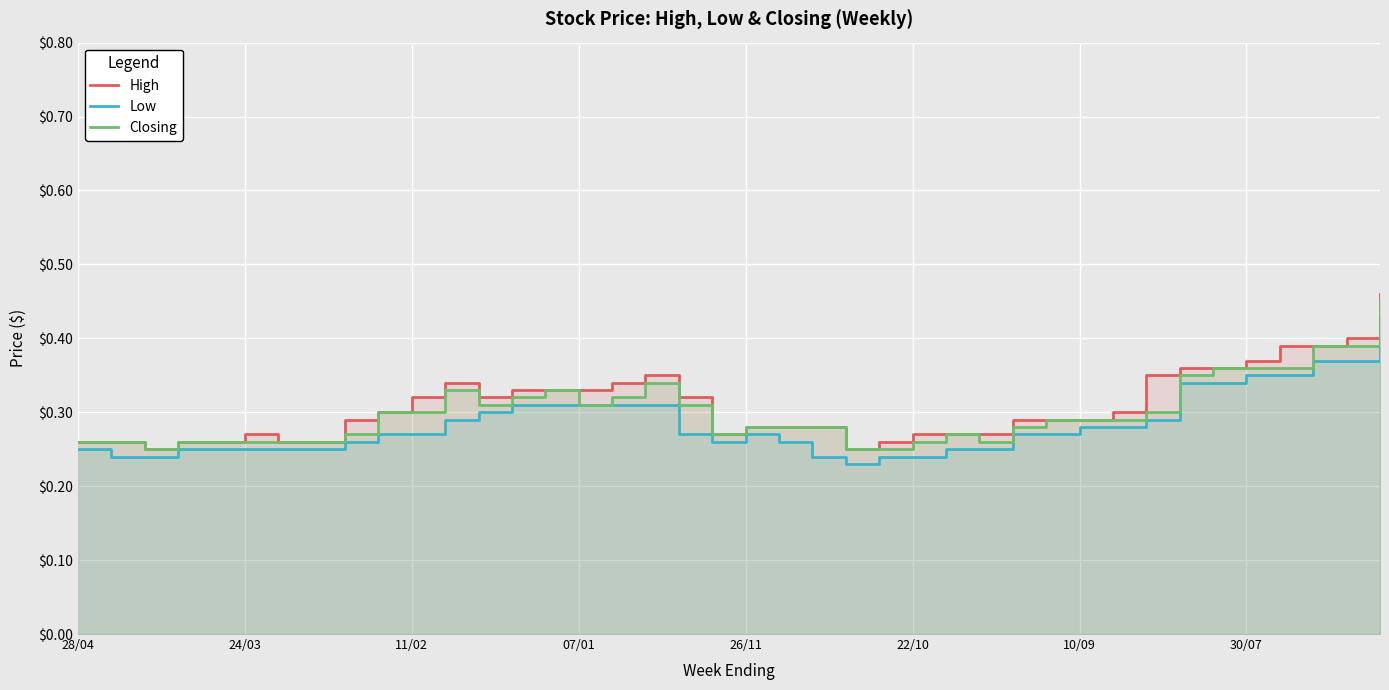

How many High values are between 0 and 1?

40